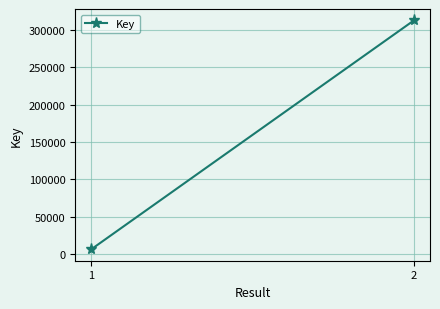

Rank the categories by value from highest to lowest.

2, 1